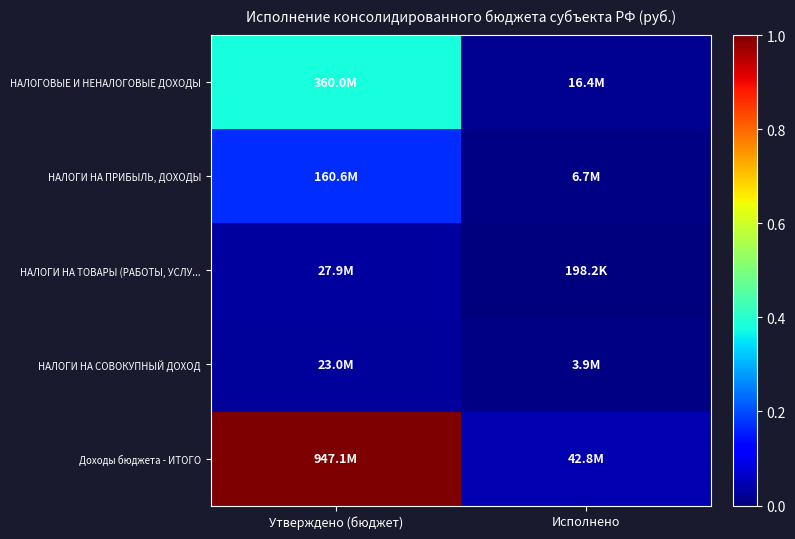

Reading right to left, extract all data points from this chart.

НАЛОГОВЫЕ И НЕНАЛОГОВЫЕ ДОХОДЫ: Исполнено=0.0	Утверждено (бюджет)=0.4
НАЛОГИ НА ПРИБЫЛЬ, ДОХОДЫ: Исполнено=0.0	Утверждено (бюджет)=0.2
НАЛОГИ НА ТОВАРЫ (РАБОТЫ, УСЛУ...: Исполнено=0.0	Утверждено (бюджет)=0.0
НАЛОГИ НА СОВОКУПНЫЙ ДОХОД: Исполнено=0.0	Утверждено (бюджет)=0.0
Доходы бюджета - ИТОГО: Исполнено=0.0	Утверждено (бюджет)=1.0